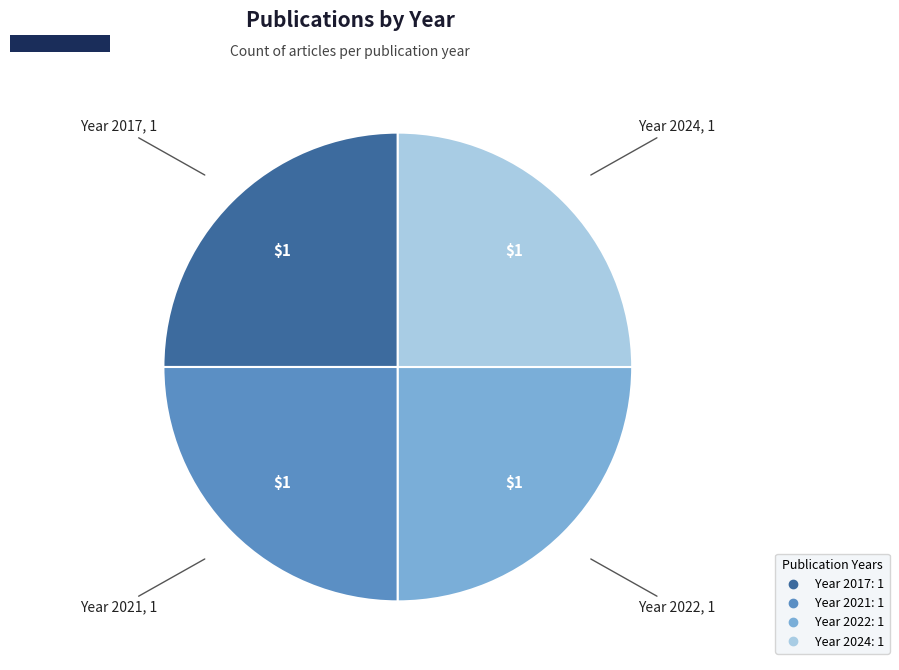

Does any single category account for the majority?

No